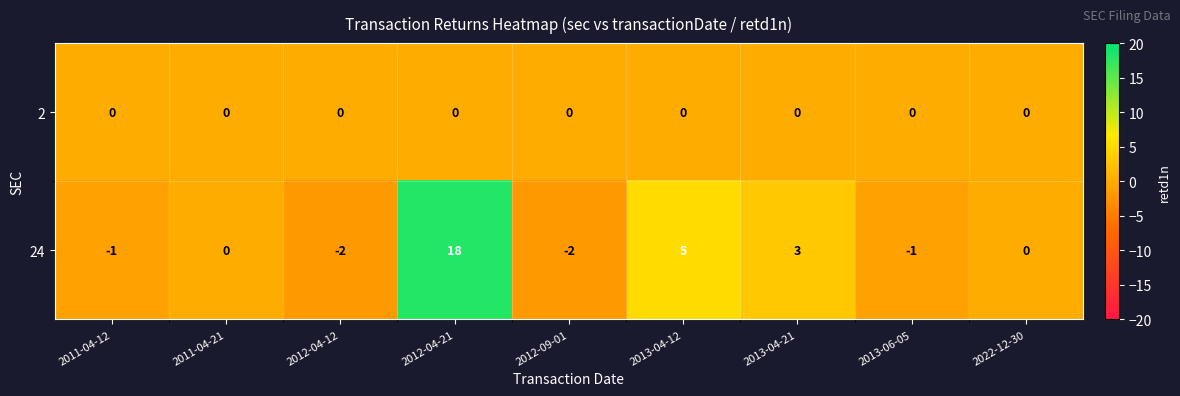

How many data points does each series have?

9